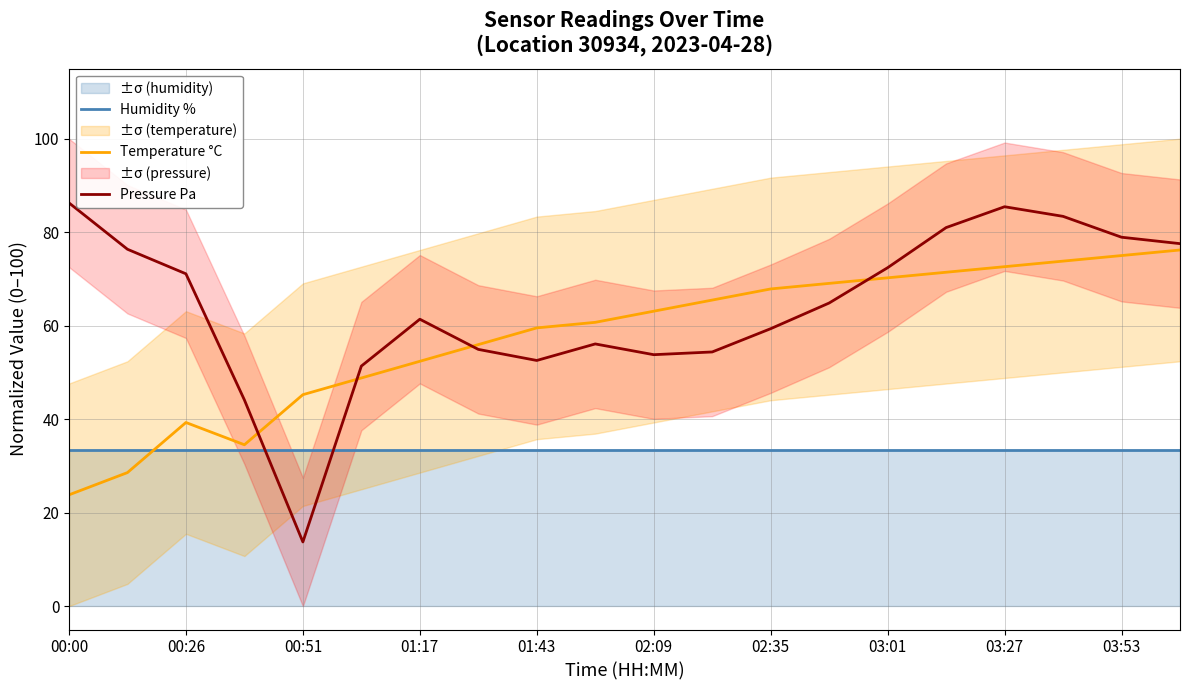

After their last crossing, which series has the higher values: Humidity % or Pressure Pa?

Pressure Pa